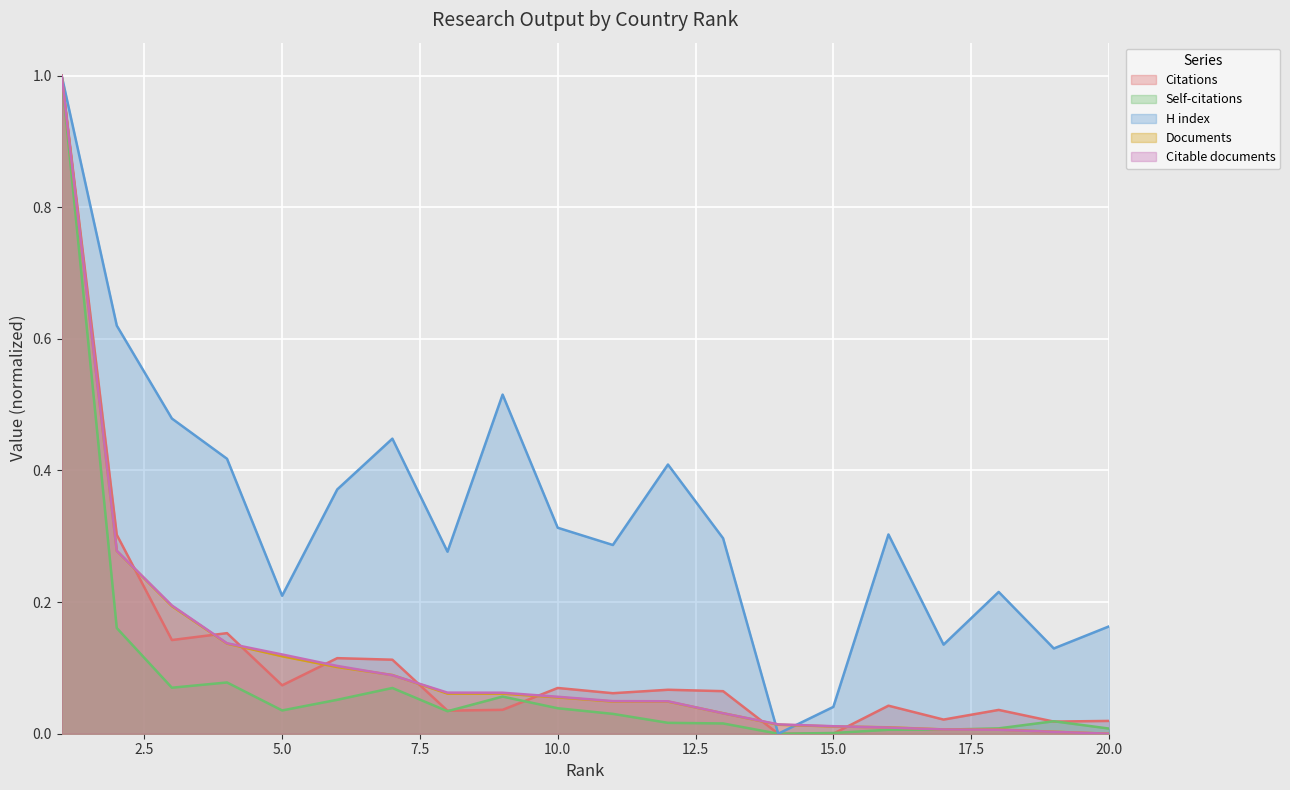

At which category is the sum across all series the highest?

1